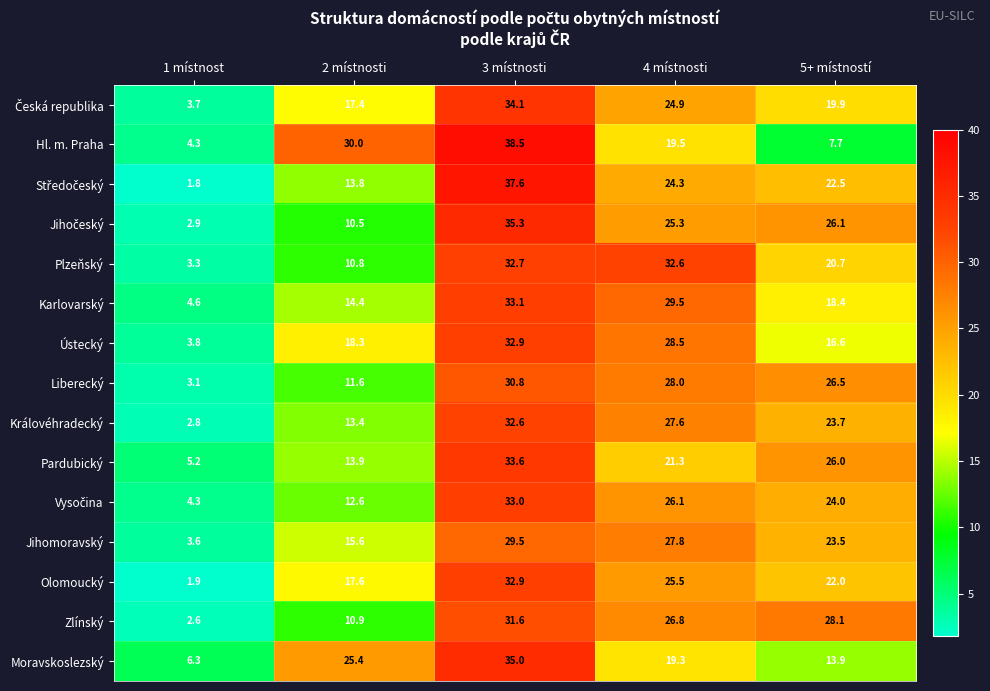

What is the total value across all series at 2 místnosti?

236.2